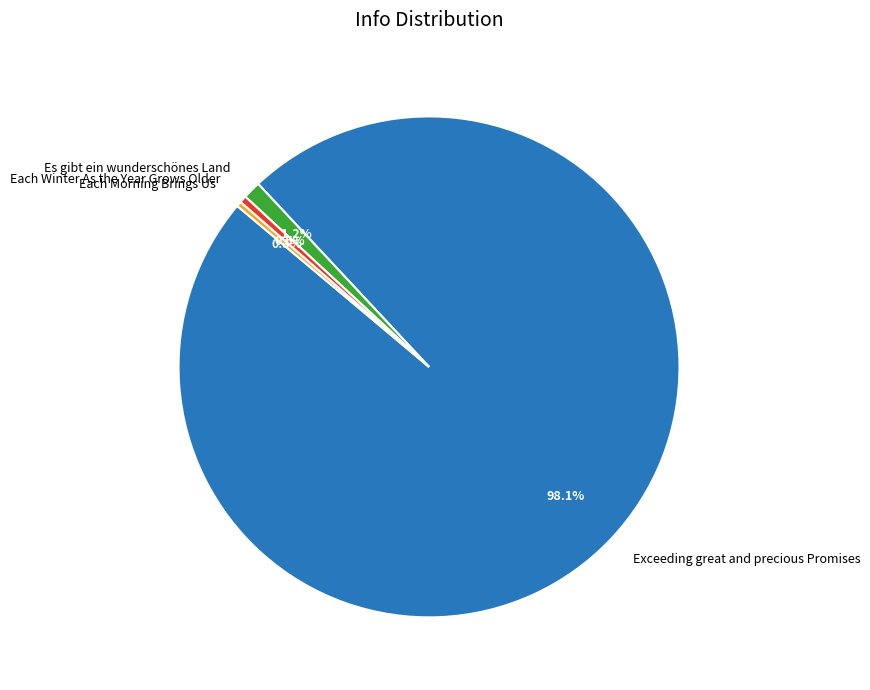

How many segments does this pie chart have?

4